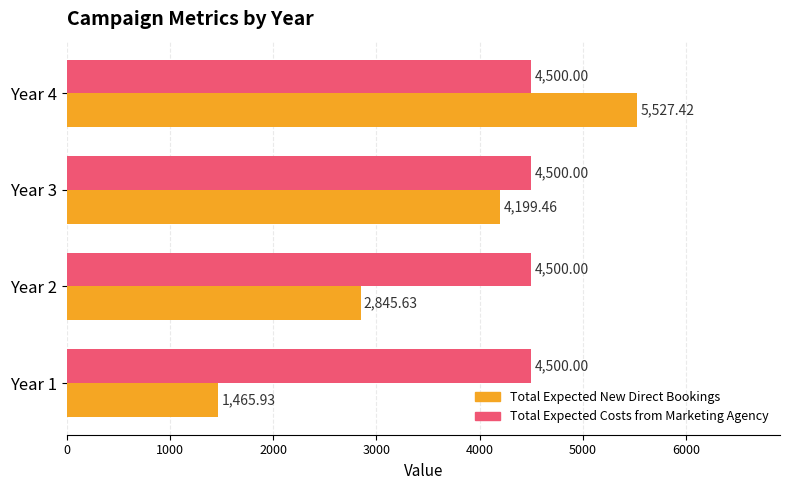

What is the spread (max minus min) of values at Year 4?

1027.4